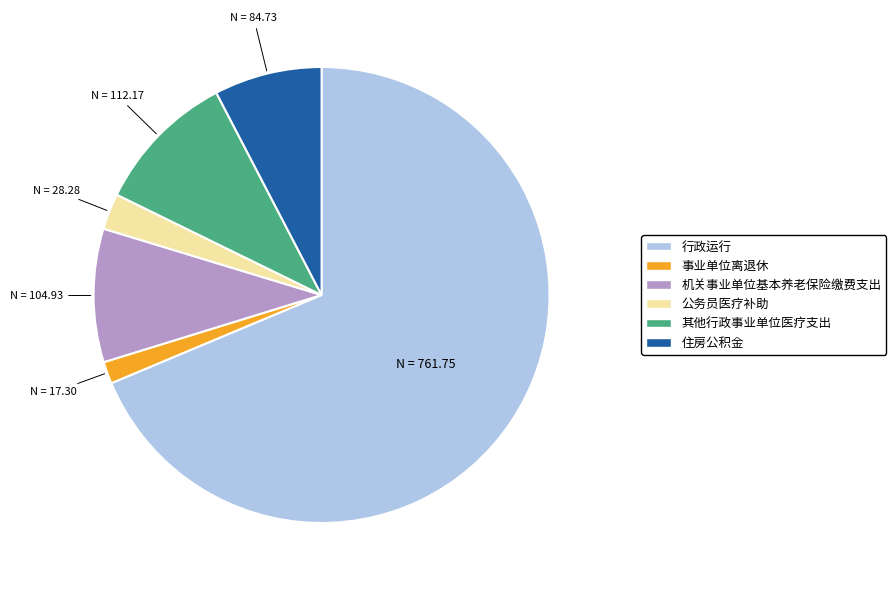

True or false: 事业单位离退休 accounts for 12% of the total.

False